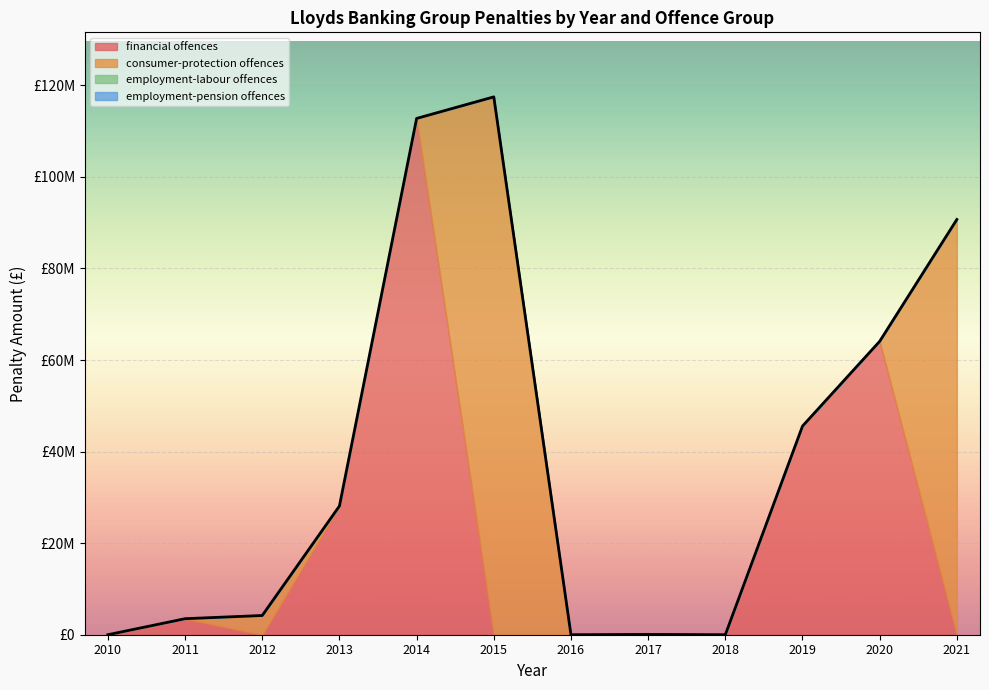

What is the difference between the maximum and minimum values in the pension plan violation series?

36157